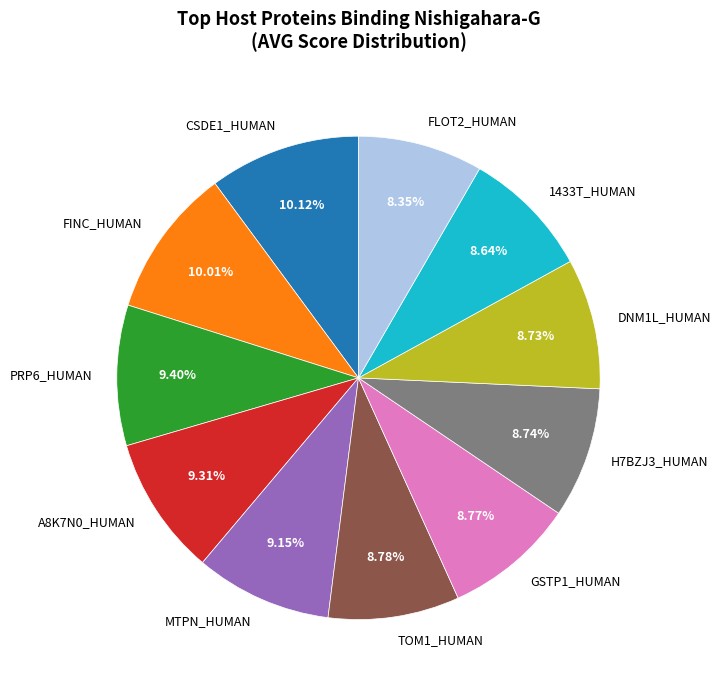

Is there a majority slice in this chart?

No